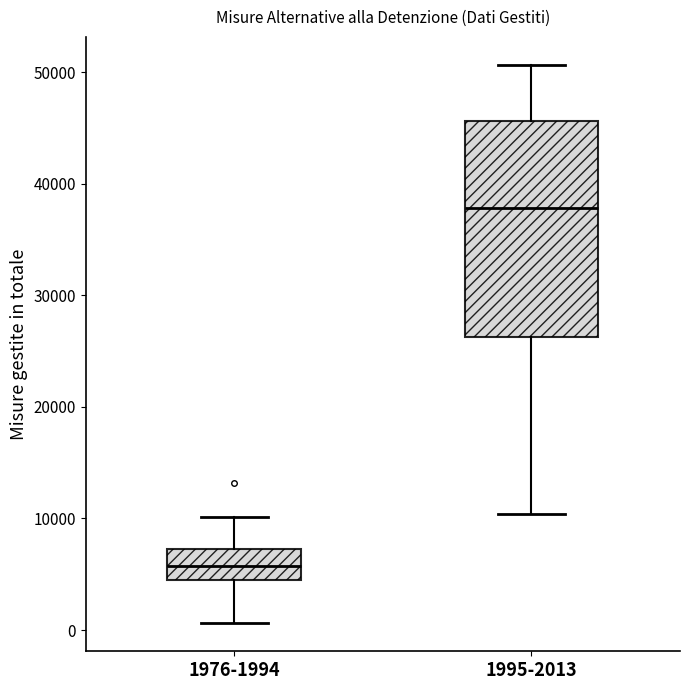

Which box's median line is the highest?

1995-2013